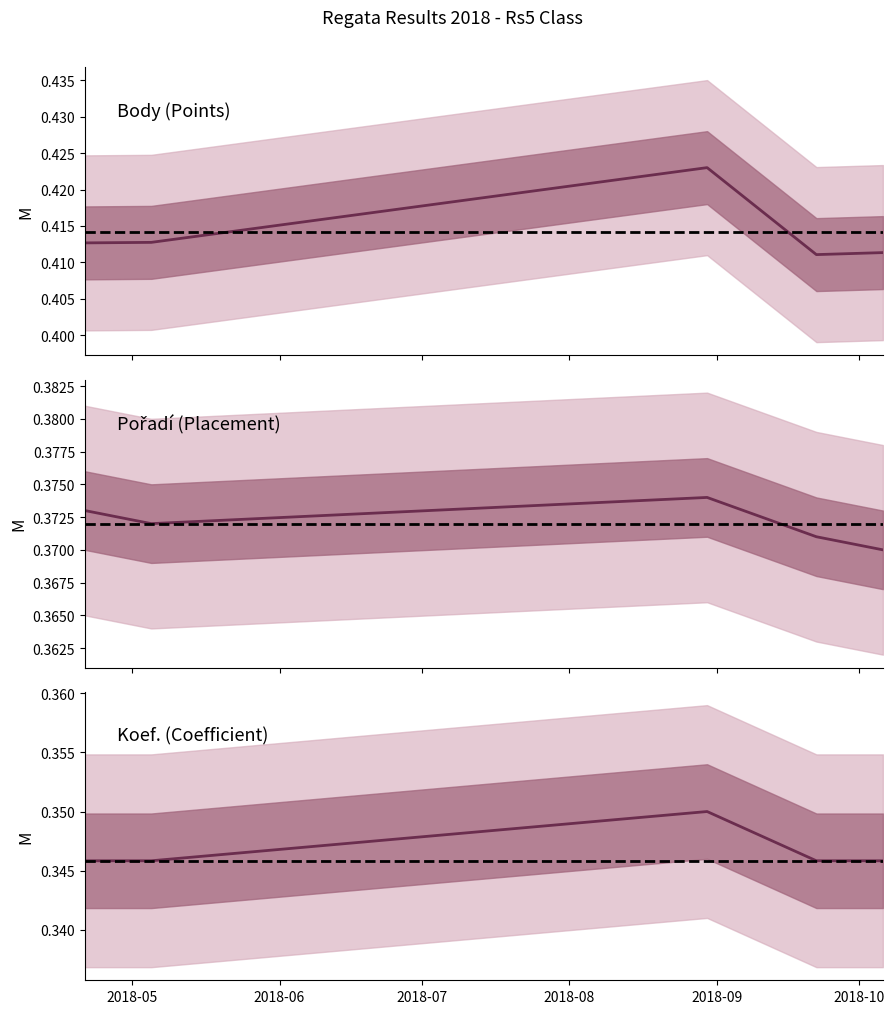

List the series in order of their overall mean, highest first.

Body, Pořadí, Koef.